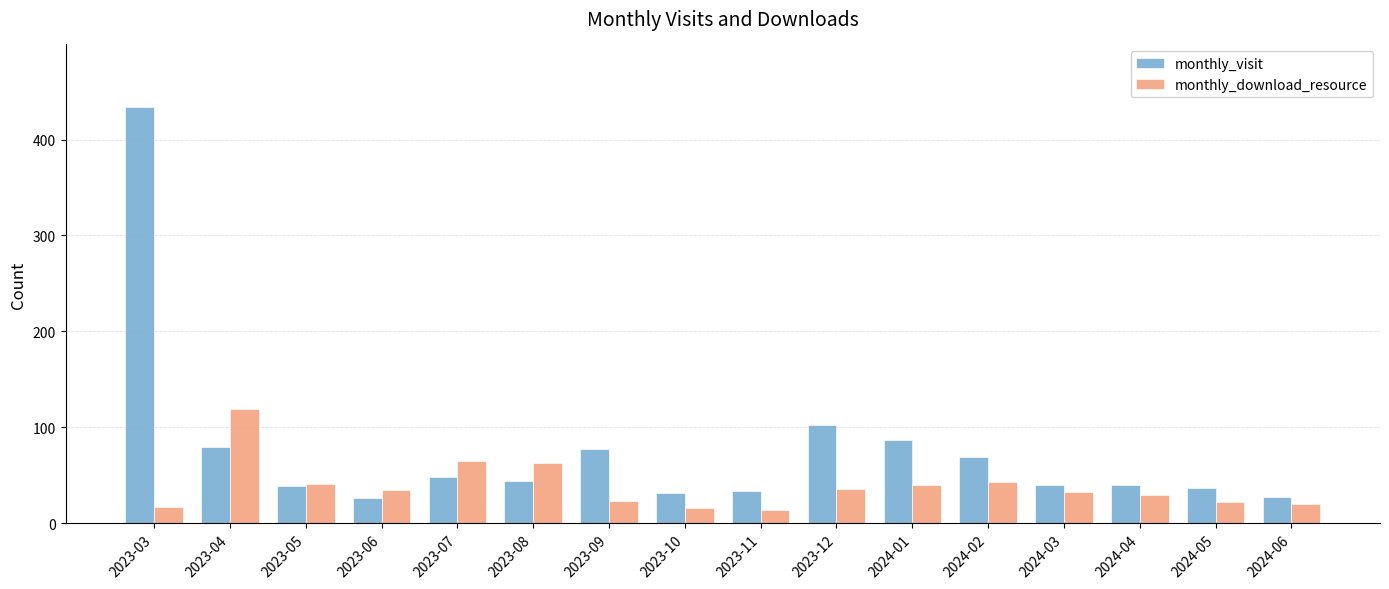

The value of monthly_visit at 2023-06 is 26. True or false?

True